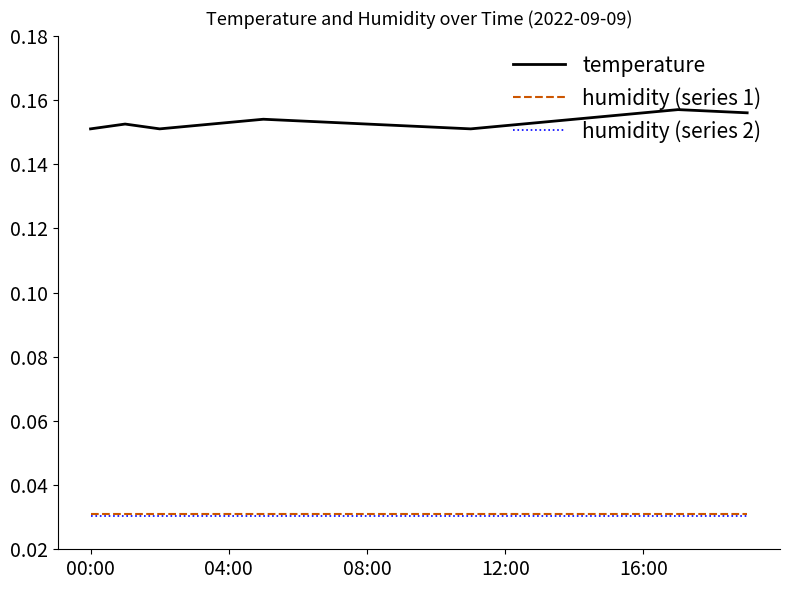

Which series has the largest total across all categories?

temperature